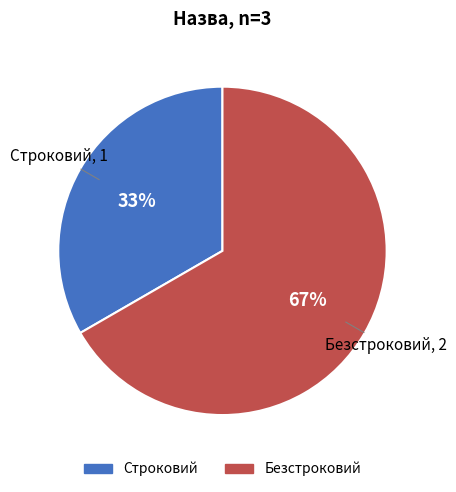

Approximately how many times larger is the value at Безстроковий compared to Строковий?

2.0